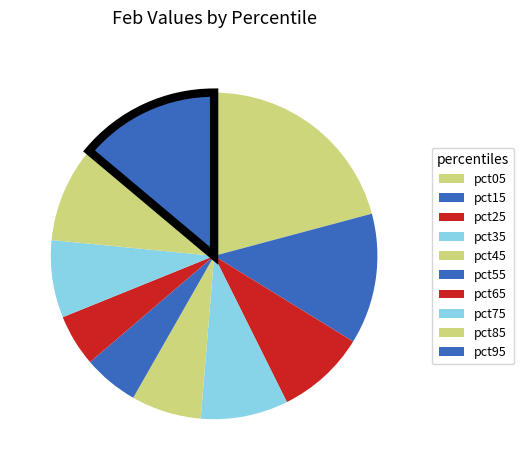

Count the number of slices in the pie.

10